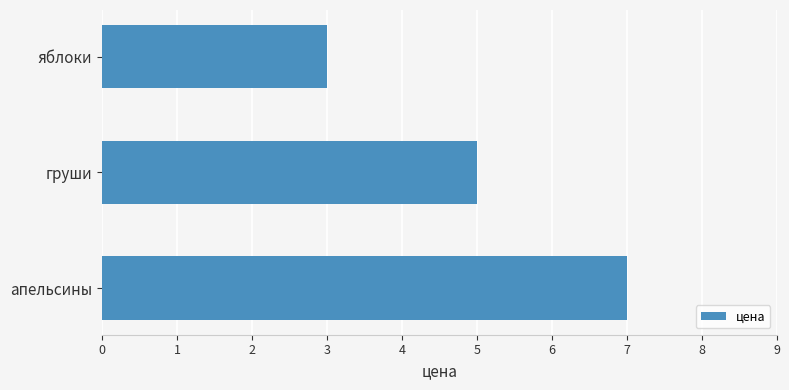

What position from the bottom is яблоки?

3